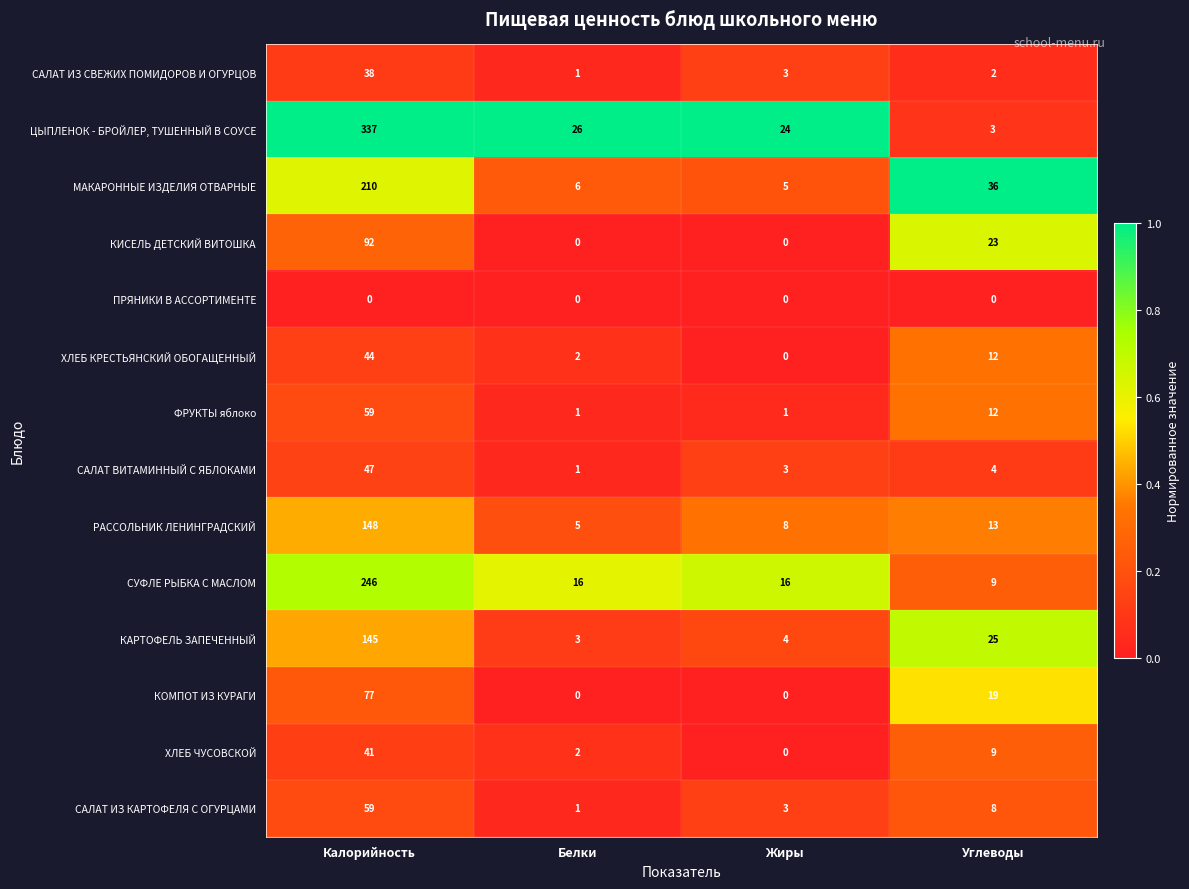

What is the difference between the second highest and minimum values in the САЛАТ ВИТАМИННЫЙ С ЯБЛОКАМИ series?

3